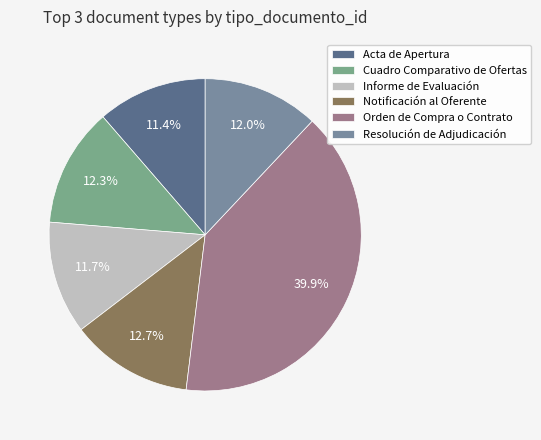

To the nearest percent, what portion does Orden de Compra o Contrato represent?

40%